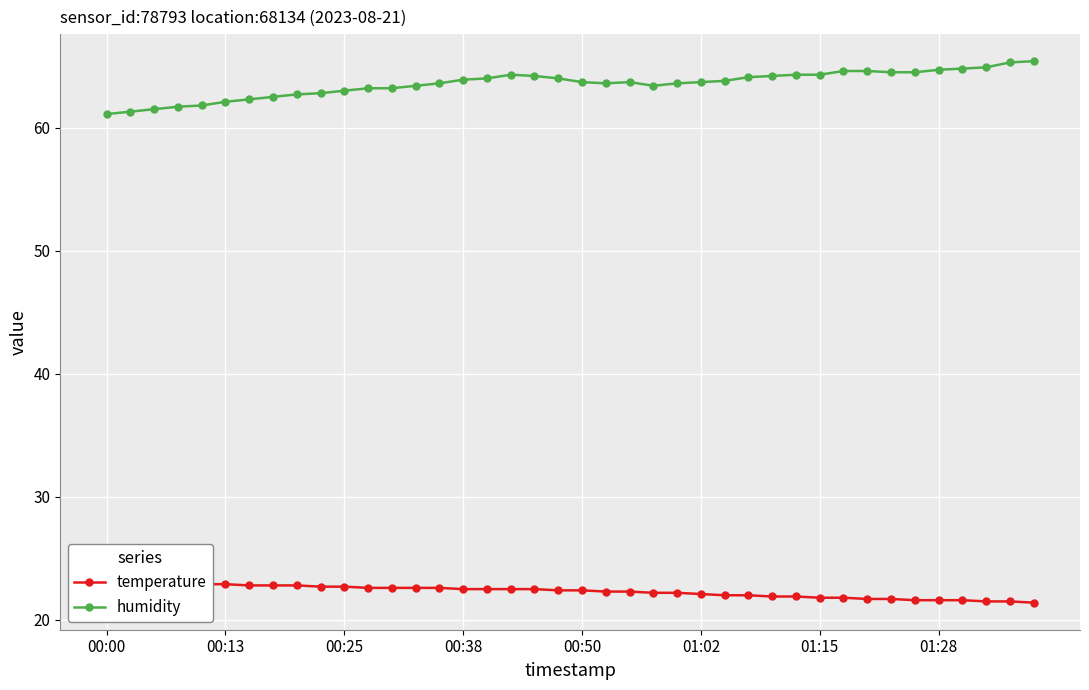

How many lines are shown in the chart?

2